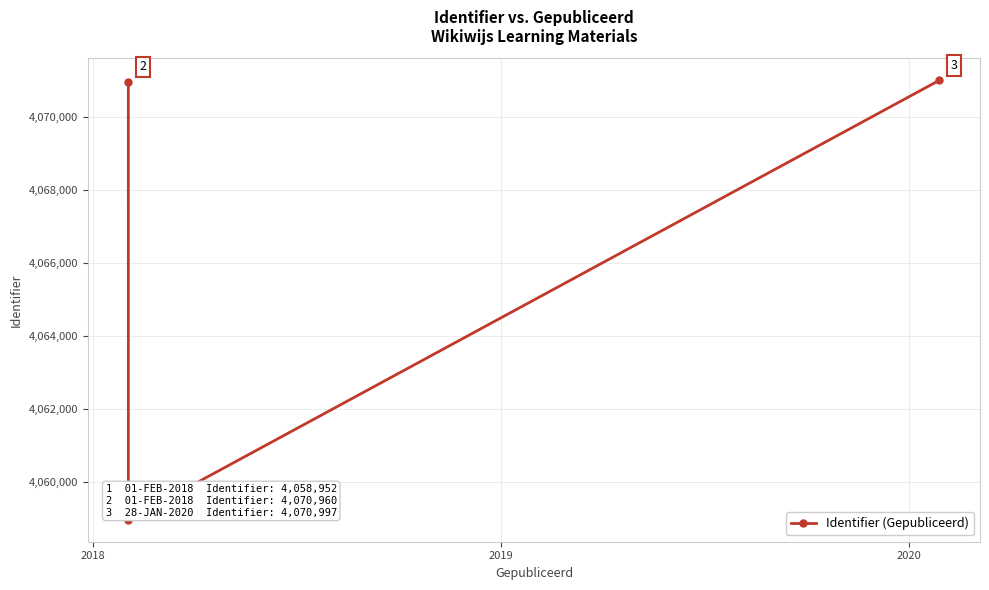

What is the minimum value shown in the chart?

4058952